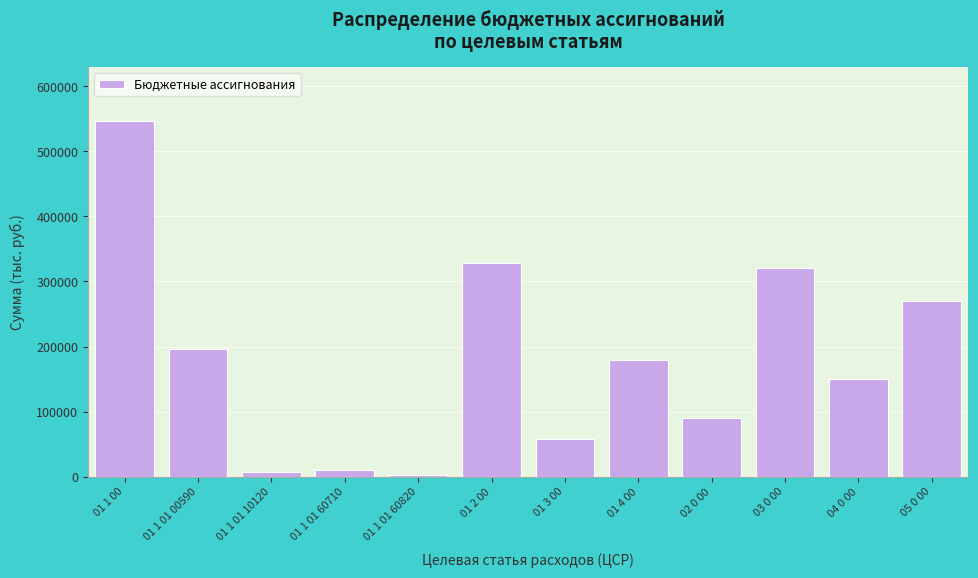

Reading left to right, extract all data points from this chart.

547546.7	196881.8	7687.2	10735.3	1979.9	328263.9	57843.2	180000.0	90000.0	320000.0	150000.0	270000.0